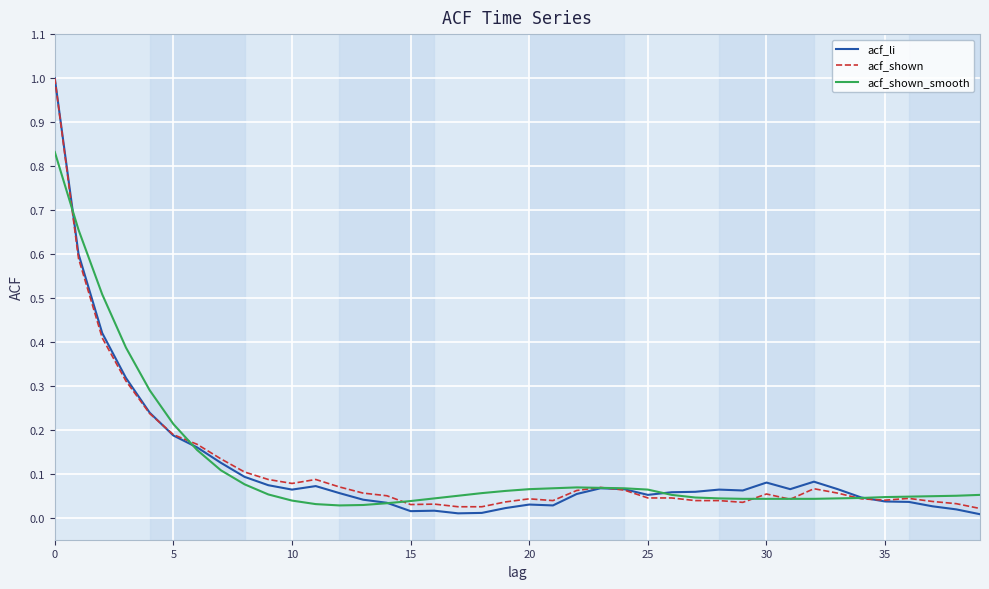

What is the greatest value displayed?

1.0